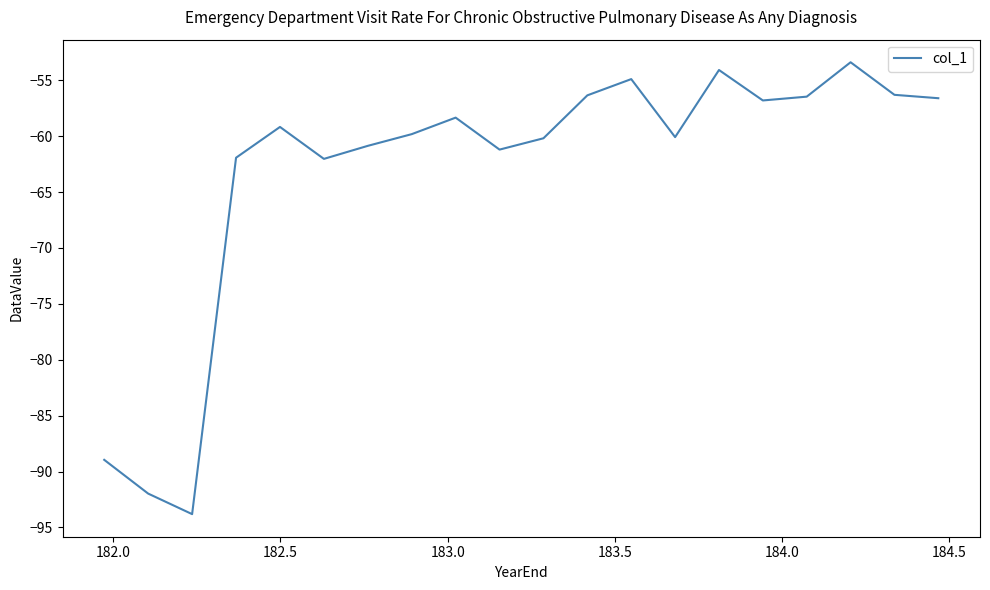

What is the minimum value shown in the chart?

-93.8